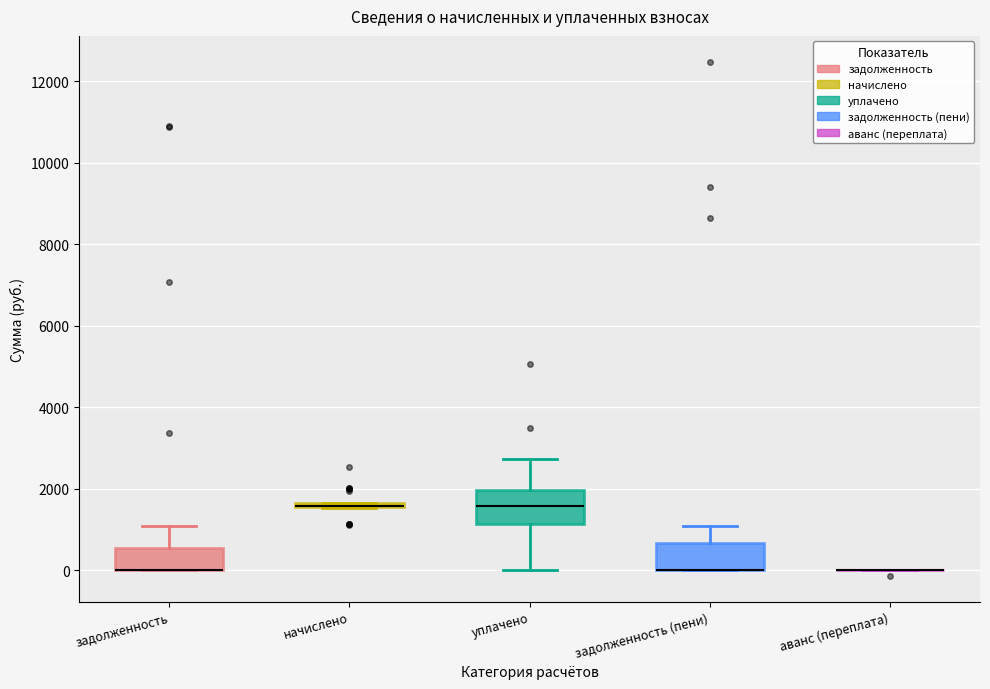

Where is the lower edge of the box for уплачено on the y-axis? The values are not printed on the chart, so give them approximately, as read against the axis.

1200